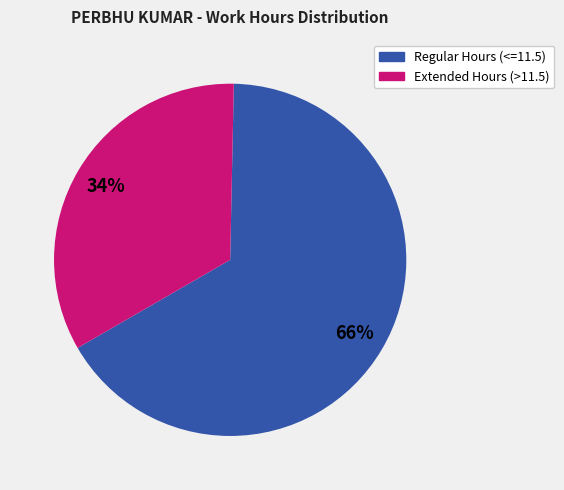

Count the number of slices in the pie.

2